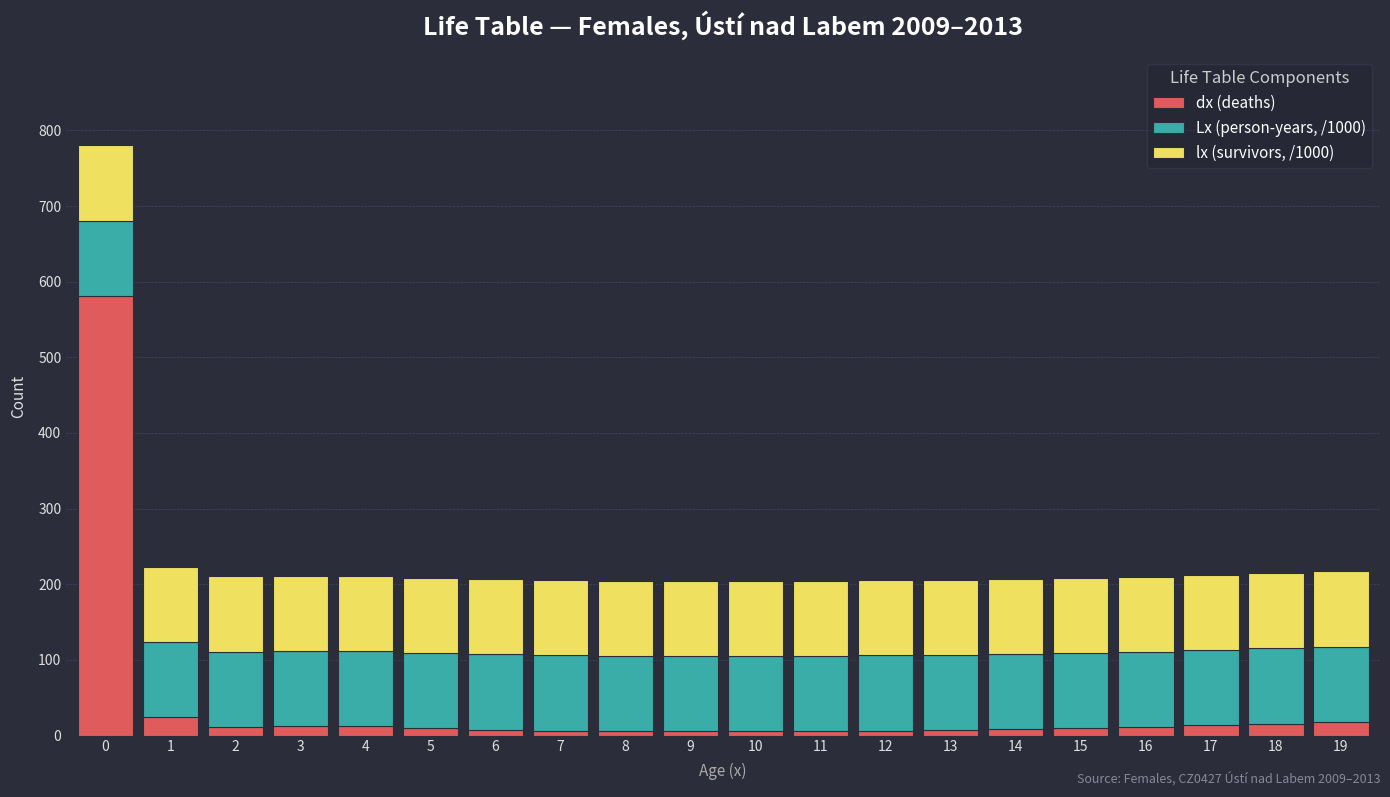

What is the highest value of the dx (deaths) series?

580.8